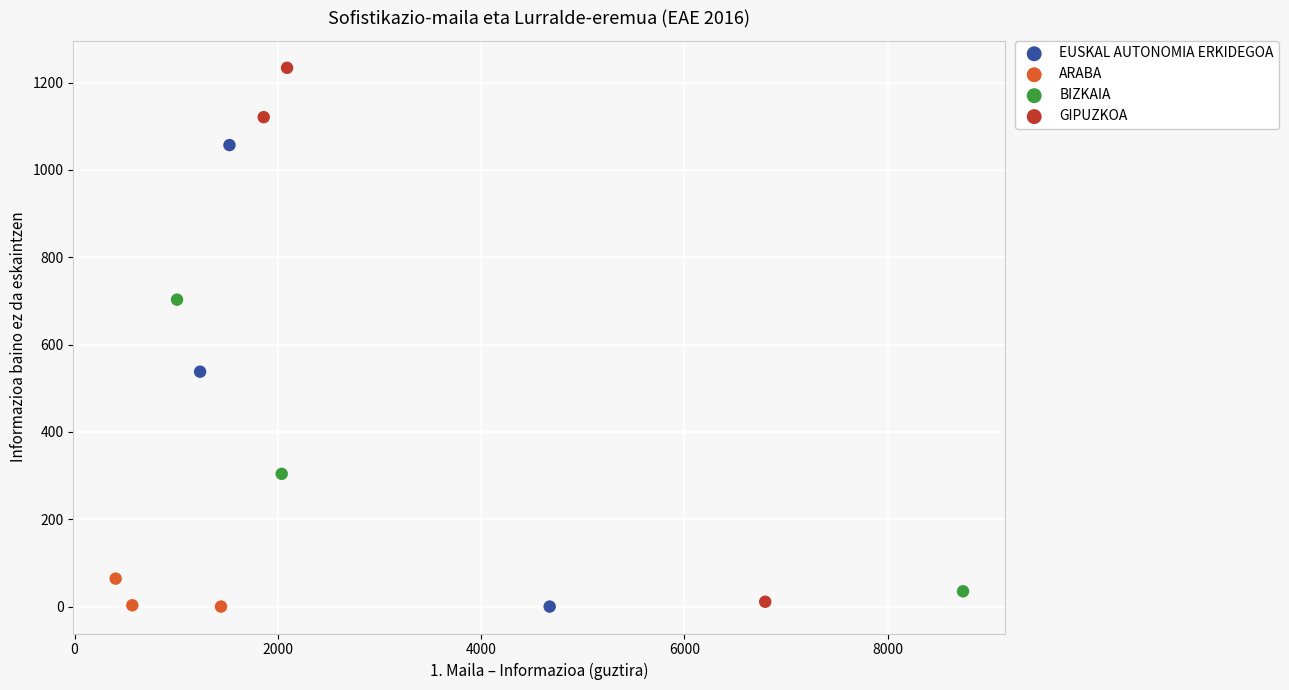

Which series reaches the maximum Y coordinate?

GIPUZKOA